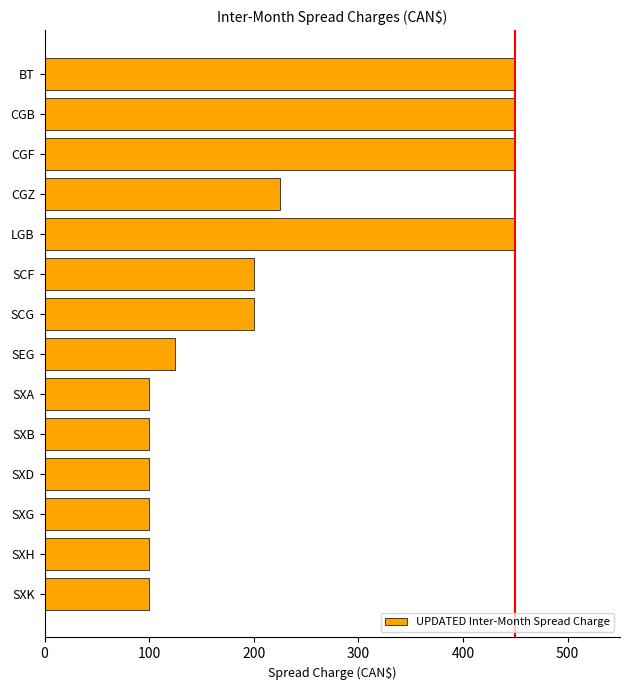

What is the sum of all values?

3150